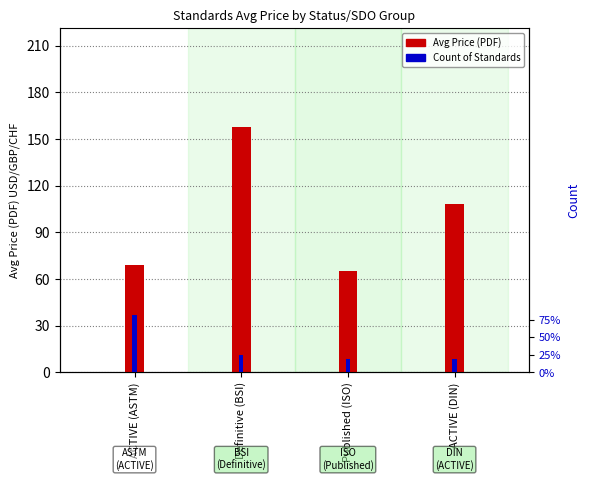

Rank the categories by Avg Price (PDF) value from lowest to highest.

Published (ISO), ACTIVE (ASTM), ACTIVE (DIN), Definitive (BSI)